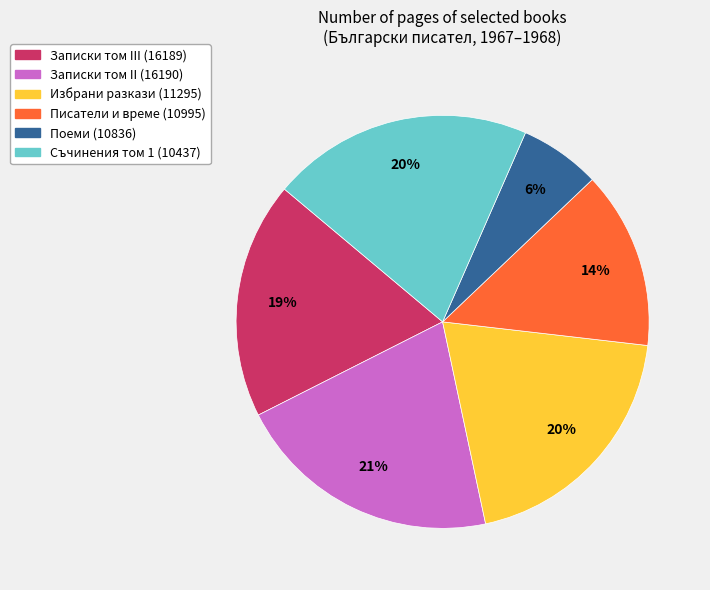

Count the number of slices in the pie.

6